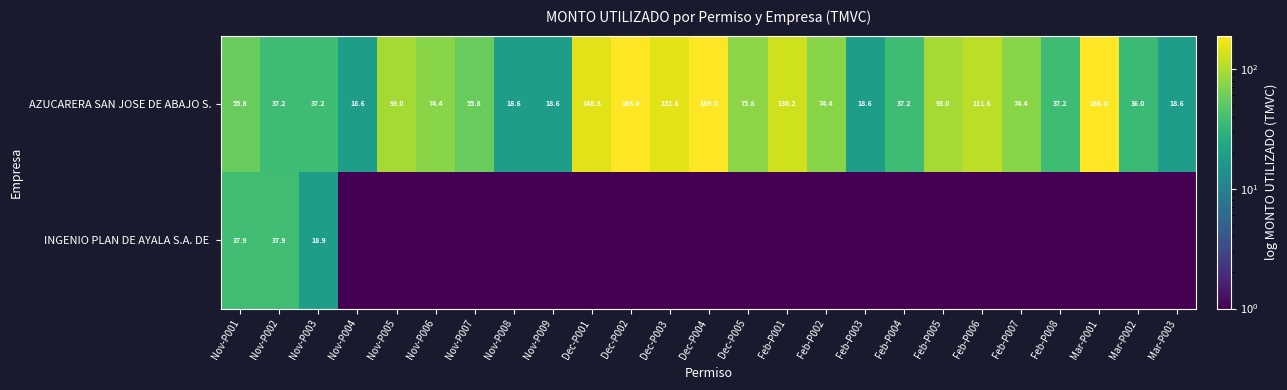

Where does the AZUCARERA SAN JOSE DE ABAJO S. series first go above 74?

Nov-P005